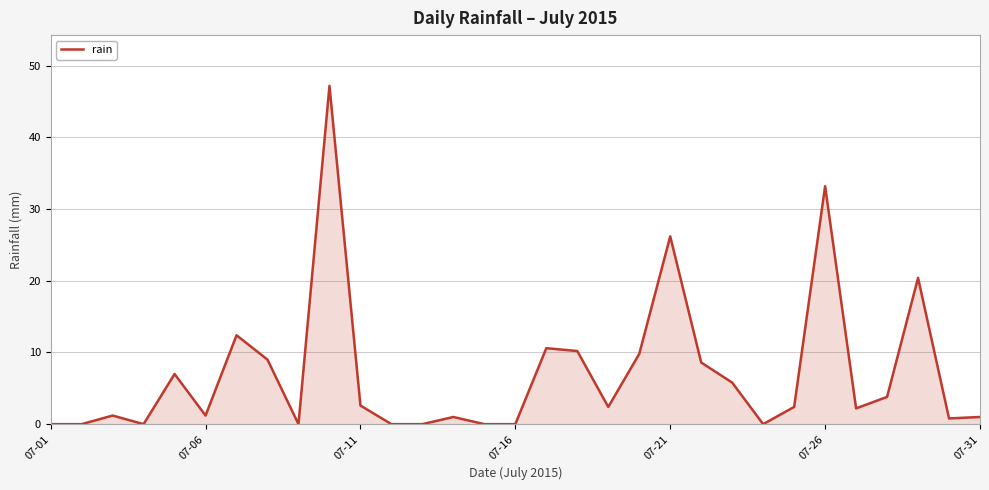

What is the maximum value shown in the chart?

47.2